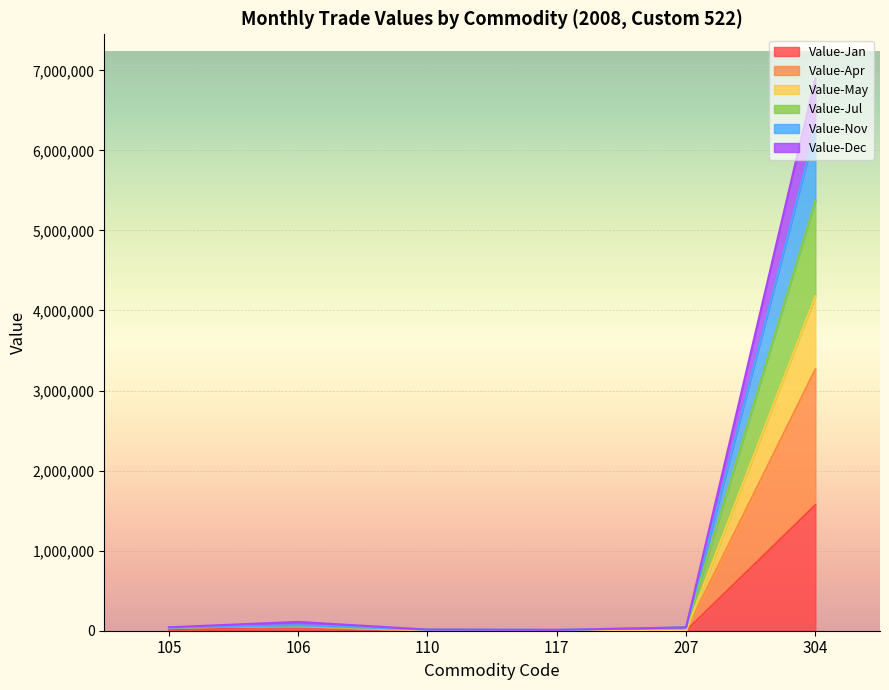

What is the highest value of the Value-Jan series?

1569137